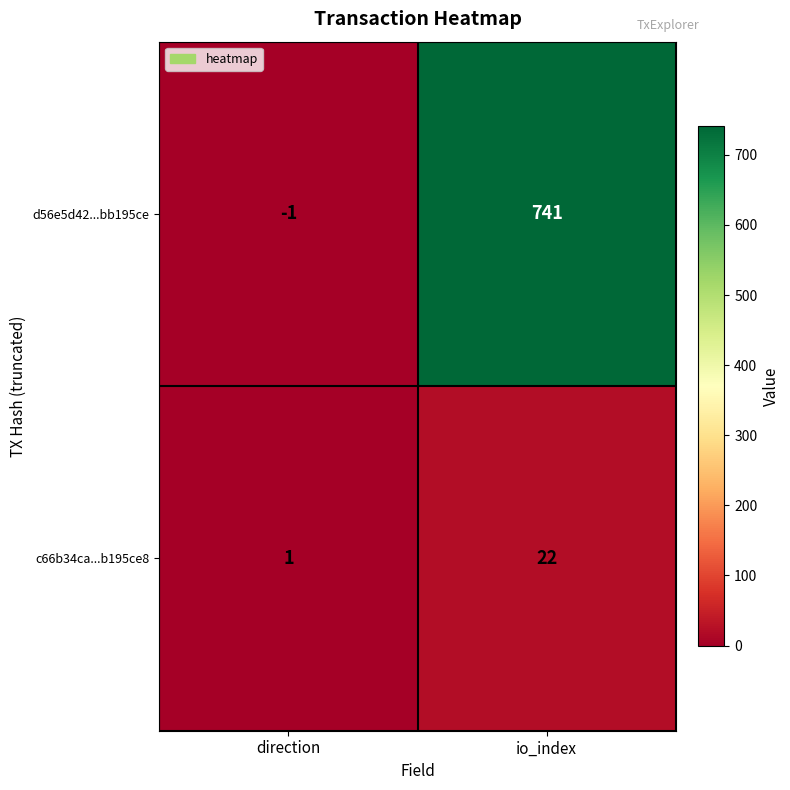

Rank the series at direction from highest to lowest value.

c66b34ca...b195ce8, d56e5d42...bb195ce